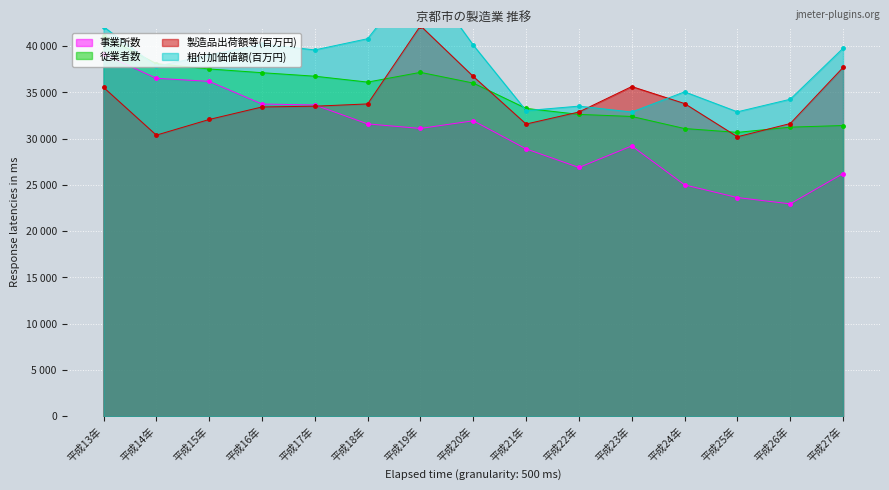

After their last crossing, which series has the higher values: 製造品出荷額等(百万円) or 従業者数?

製造品出荷額等(百万円)